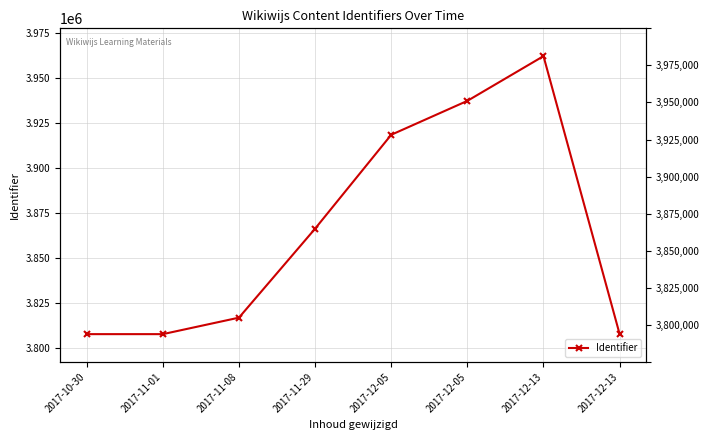

Reading left to right, what are all the values shown in this chart?

3807568	3807570	3816748	3866282	3918553	3937439	3962342	3807586